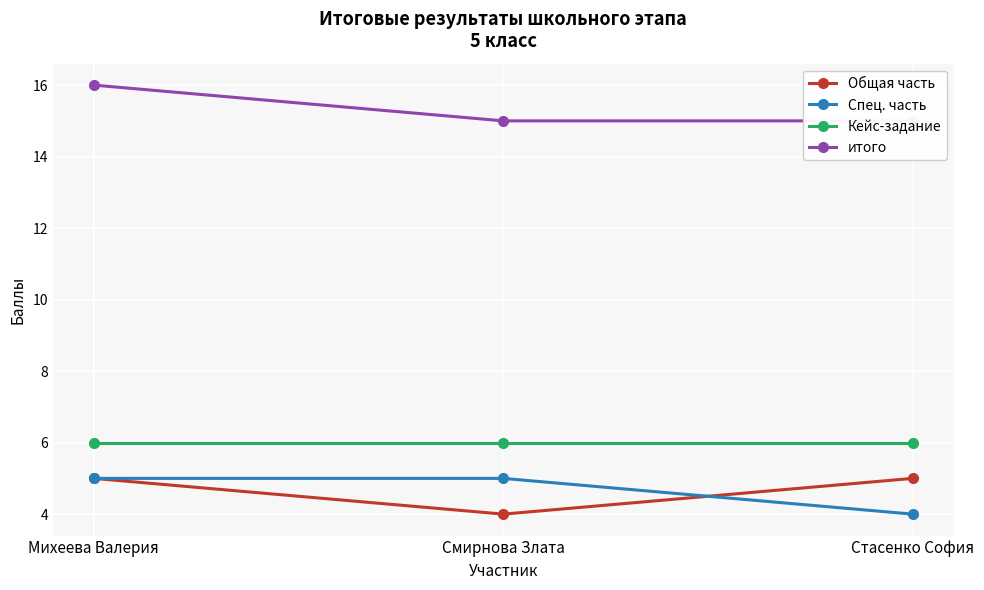

What is the highest value of the итого series?

16